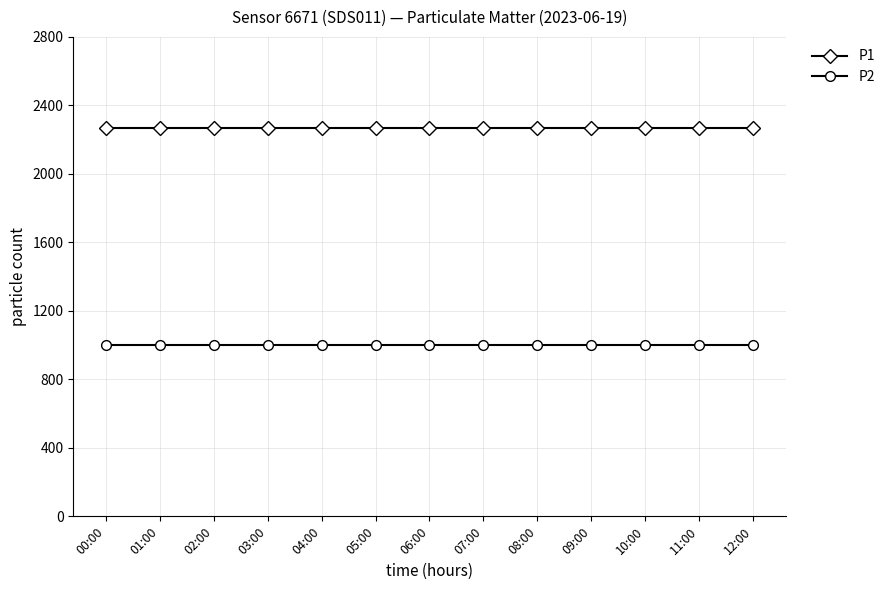

How many categories are shown in the chart?

13